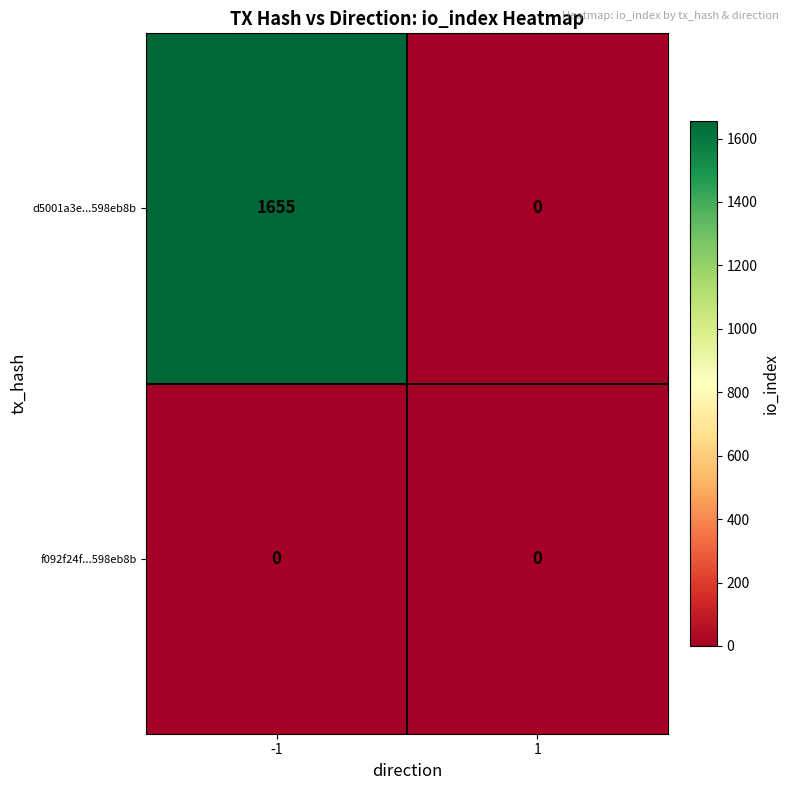

What is the greatest value displayed?

1655